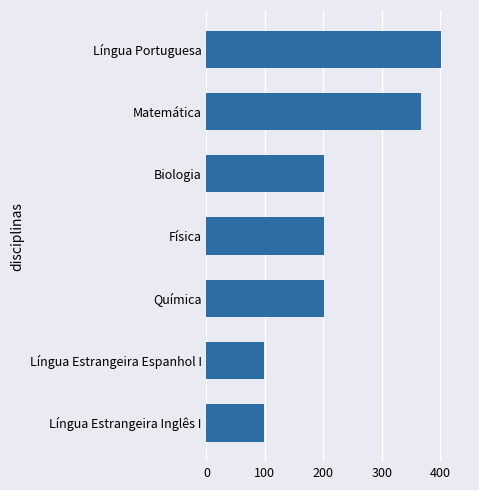

Is it true that the value at Biologia is 267?

False